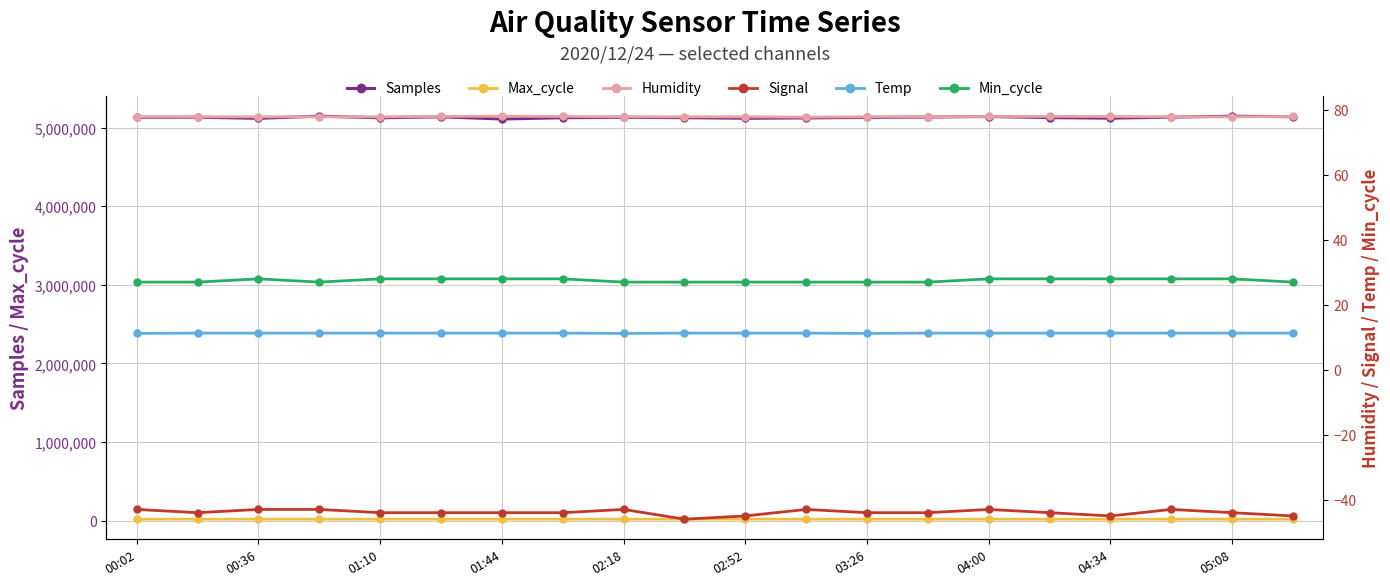

Is this an area chart (filled region under the line)?

No